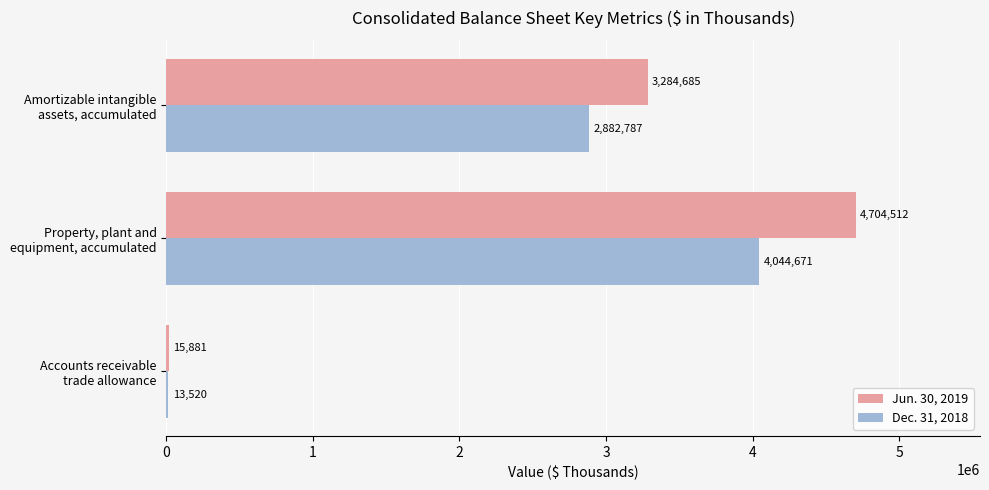

Where is Jun. 30, 2019 nearest to the value 2360196?

Amortizable intangible
assets, accumulated